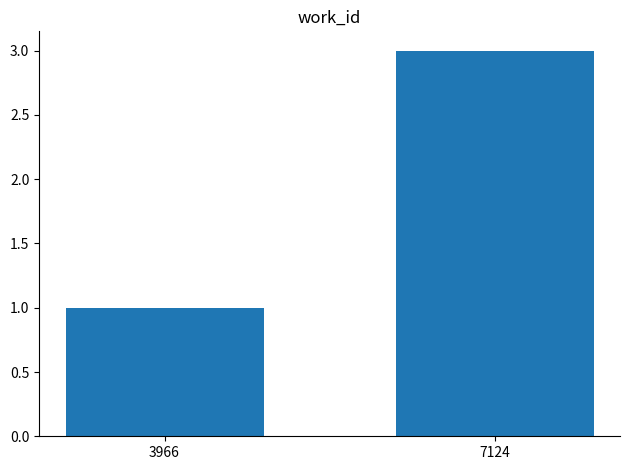

List the labels in order of value, largest first.

7124, 3966